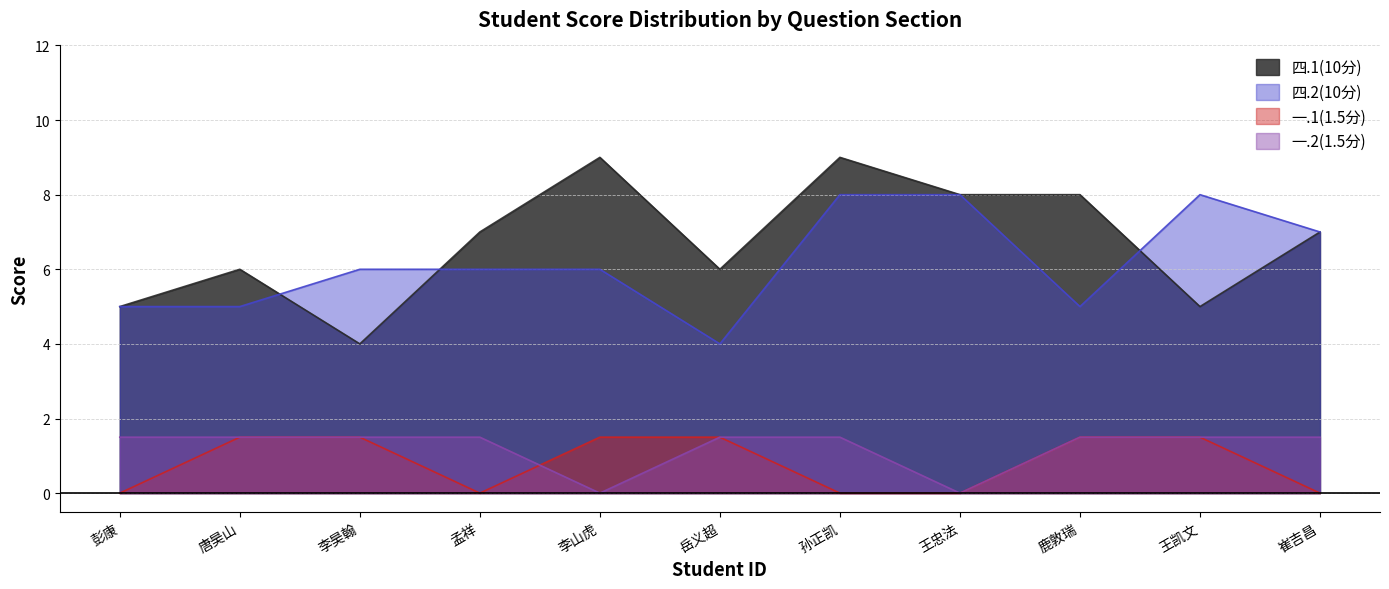

The 一.1(1.5分) series shows 1.5 at 岳义超. True or false?

True